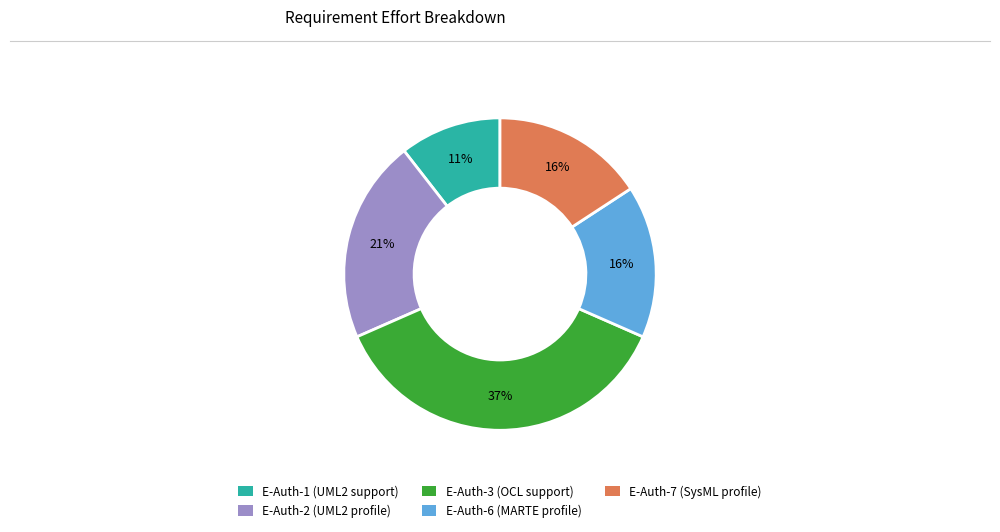

Is it true that E-Auth-2 (UML2 profile) is 27% of the pie?

False